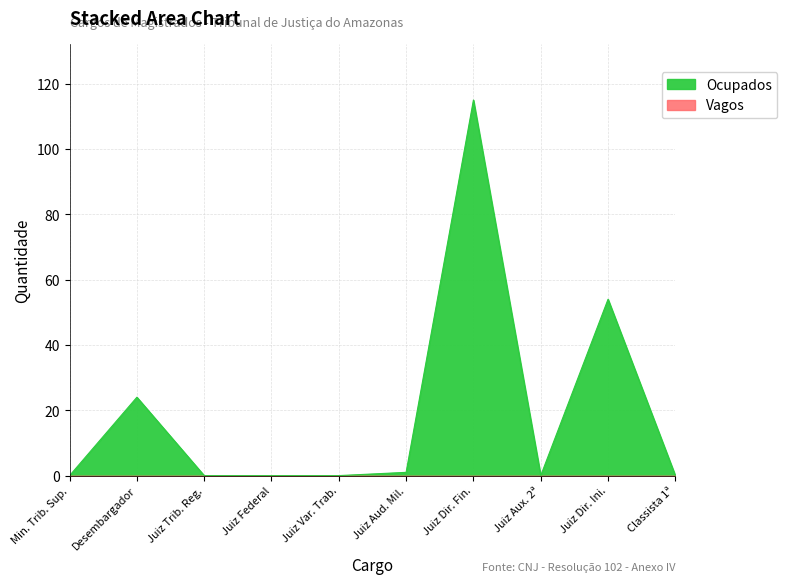

What is the change in value from Juiz Var. Trab. to Juiz Aud. Mil.?

+1